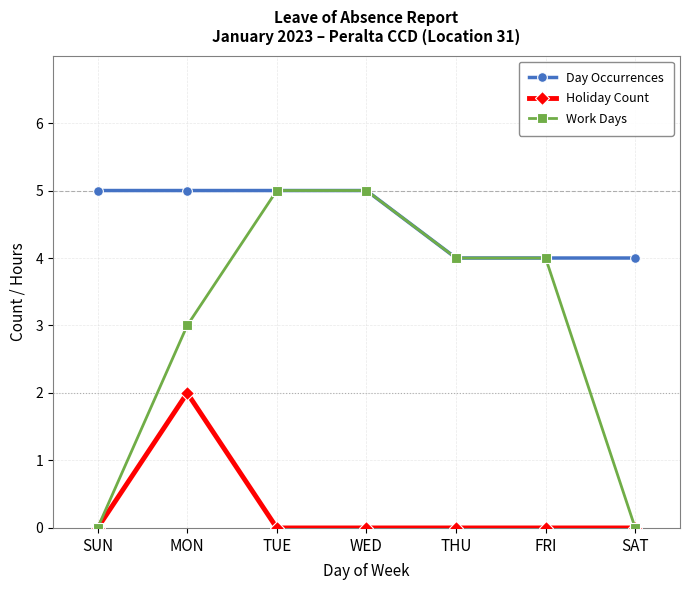

Rank the series by their average value, from highest to lowest.

Day Occurrences, Work Days, Holiday Count